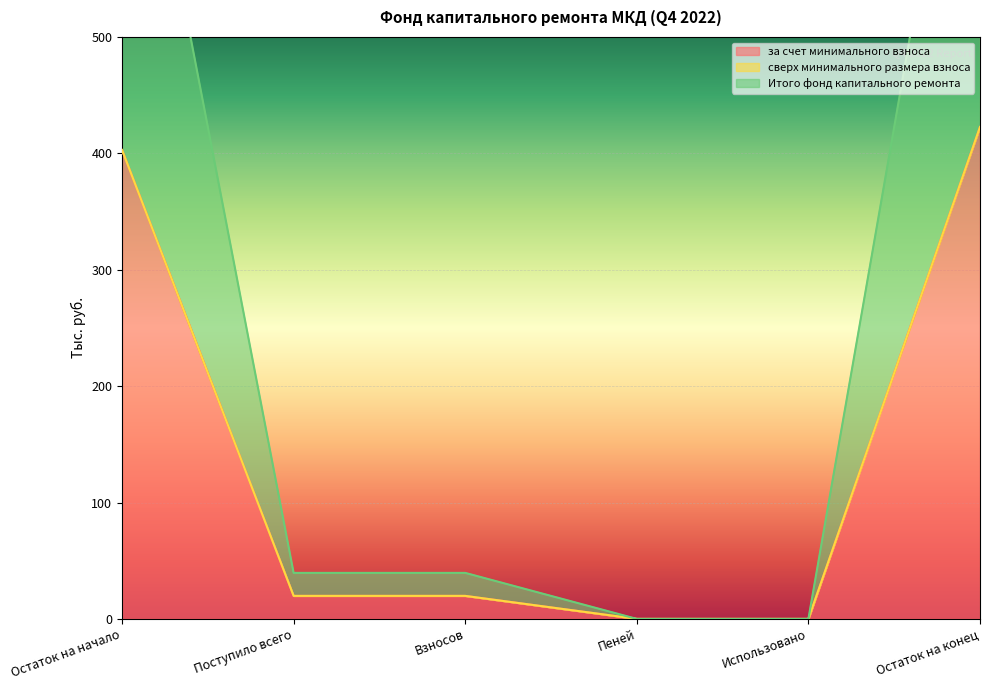

Is it true that Итого фонд капитального ремонта equals 402.9 at Остаток на начало?

True